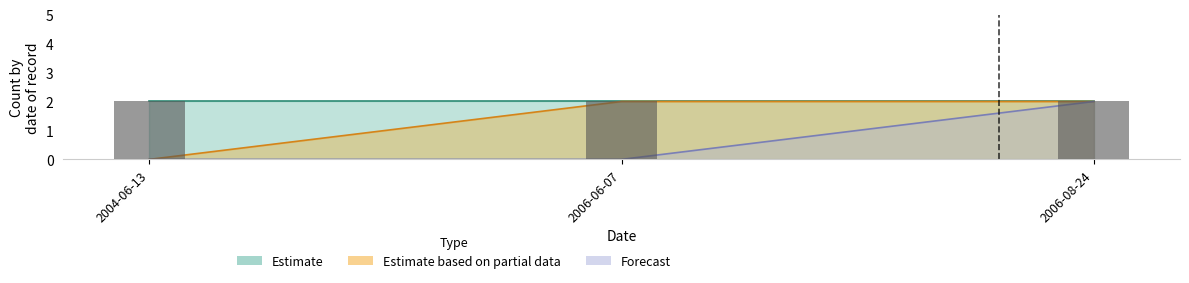

Which series has the largest range (max minus min)?

Estimate based on partial data